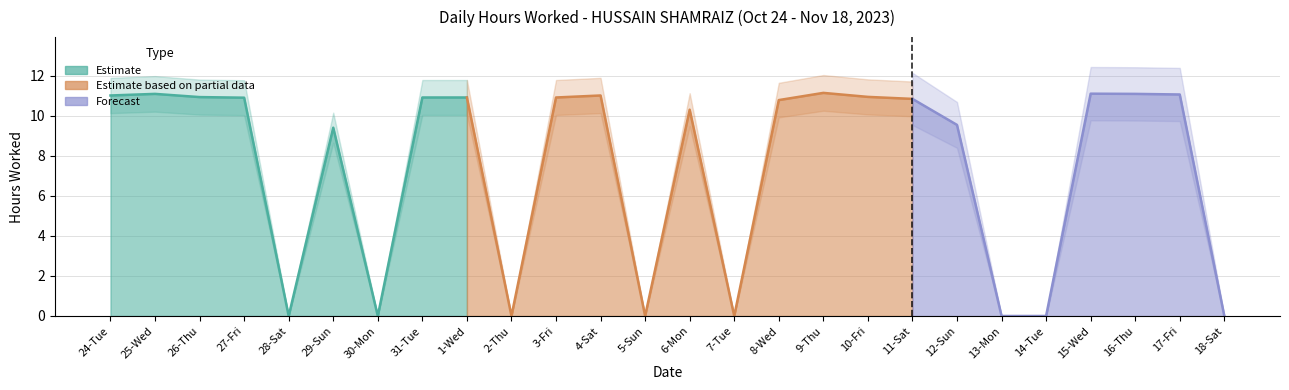

What is the difference between the second highest and second lowest values?

11.1